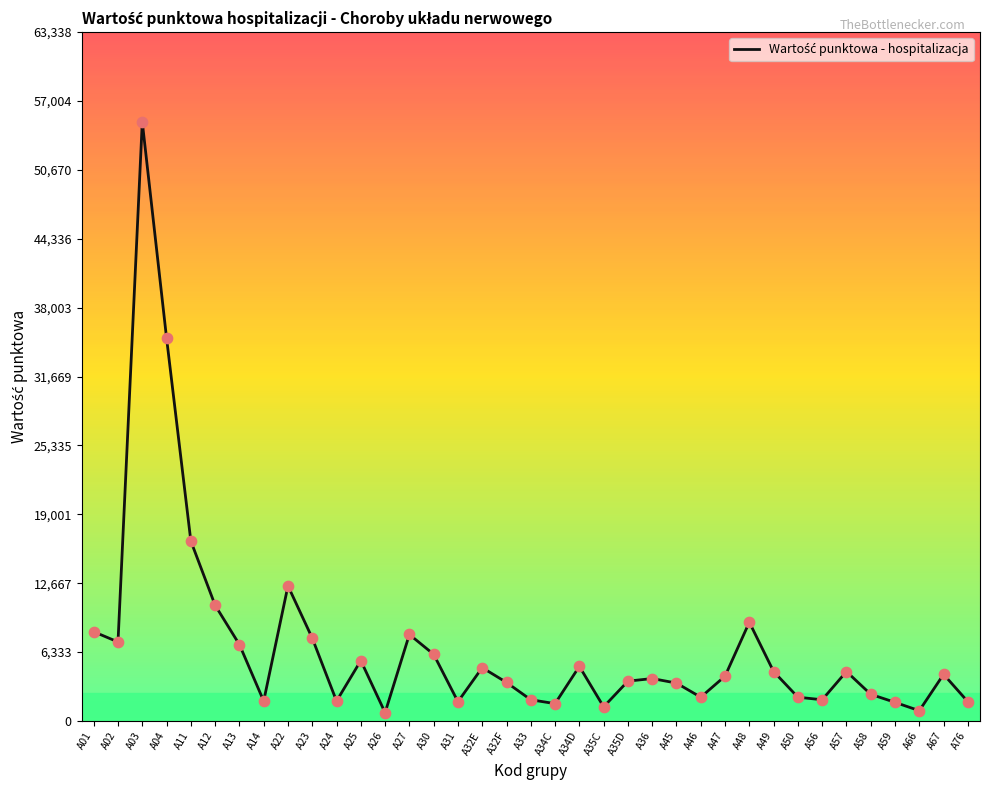

Which has a higher value, A25 or A24?

A25